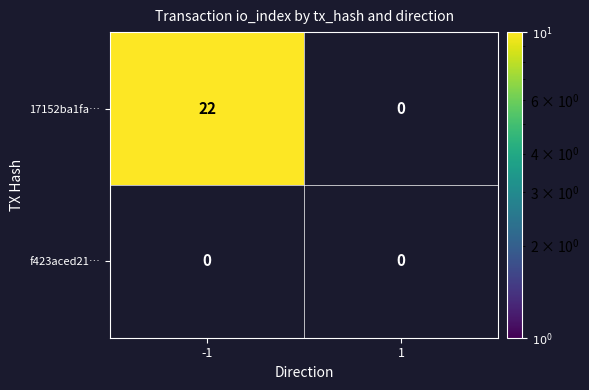

Reading left to right, what are all the values shown in this chart?

17152ba1fa…: 22	0
f423aced21…: 0	0